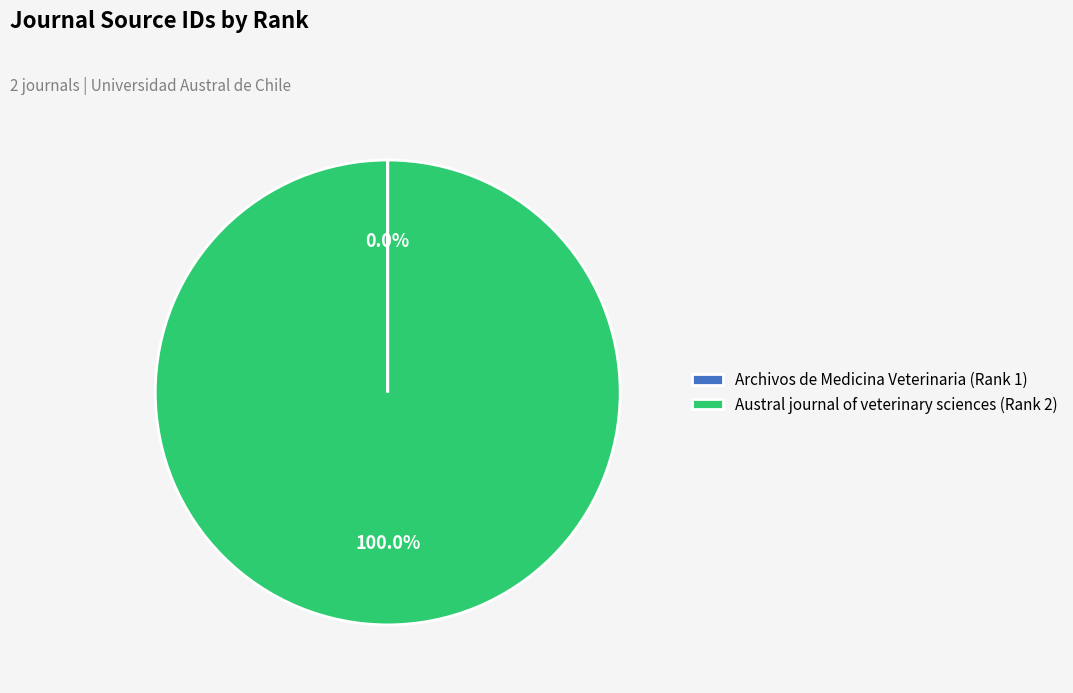

Which slice is the largest?

Austral journal of veterinary sciences (Rank 2)